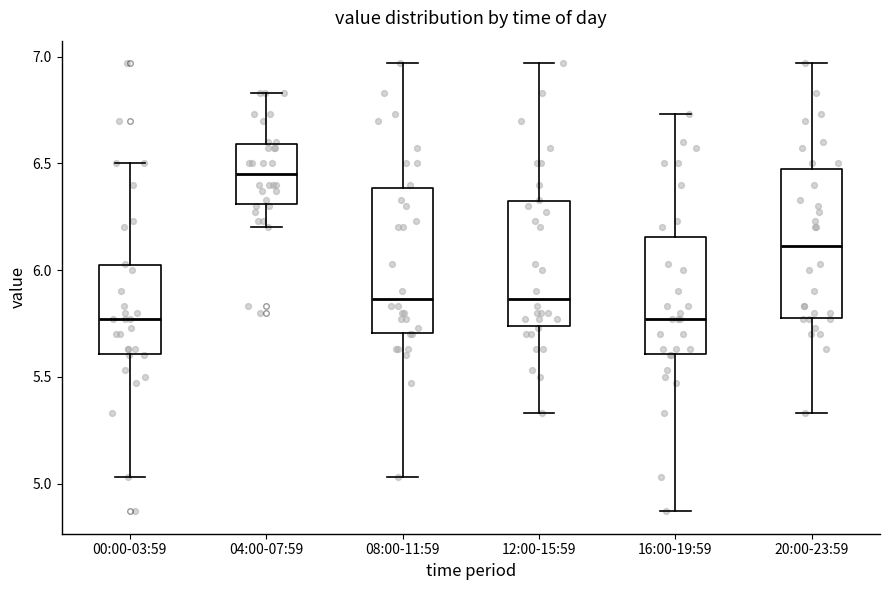

Where does the lower whisker of the box for 04:00-07:59 end on the y-axis? The values are not printed on the chart, so give them approximately, as read against the axis.

6.20